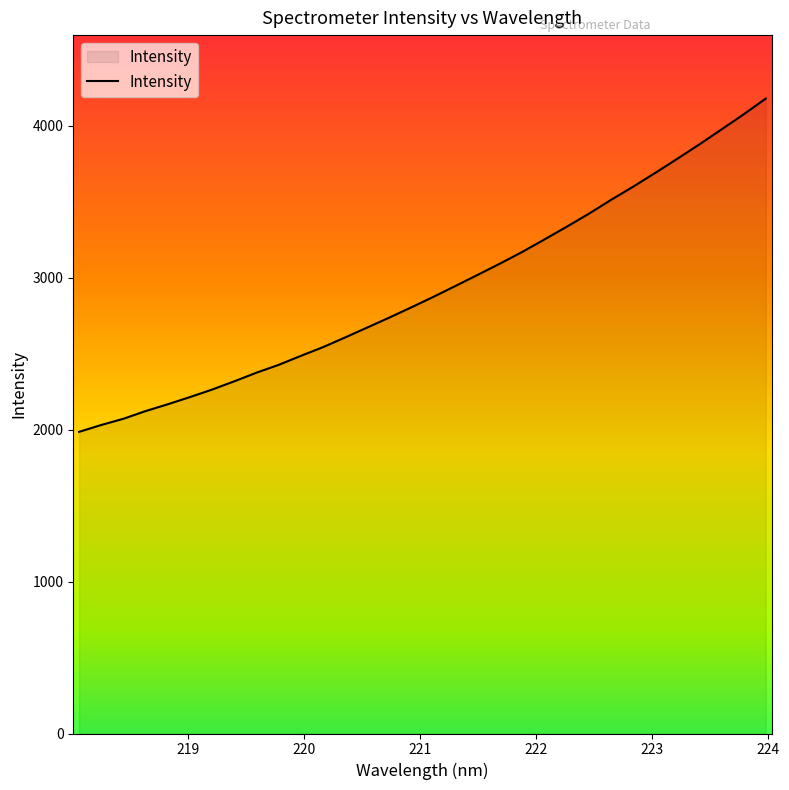

How many values are below 2875?

16